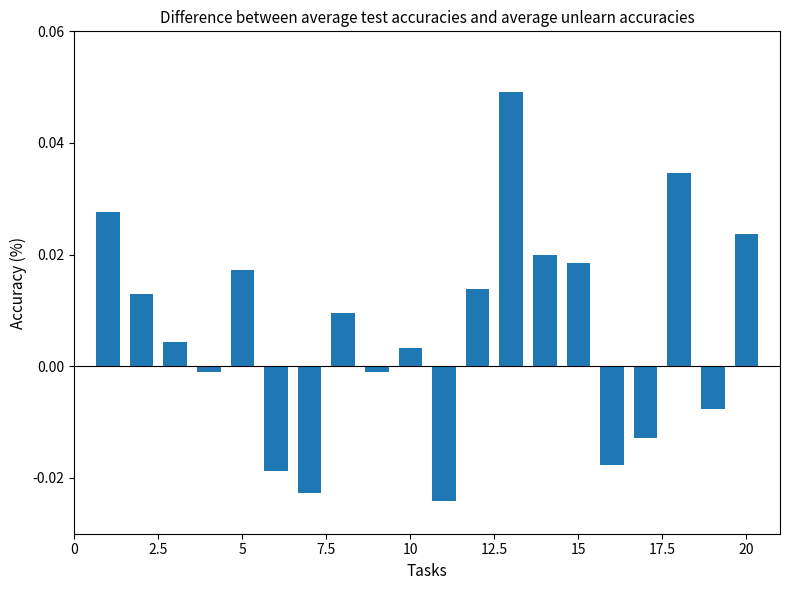

Count the number of values greater than 0.

12